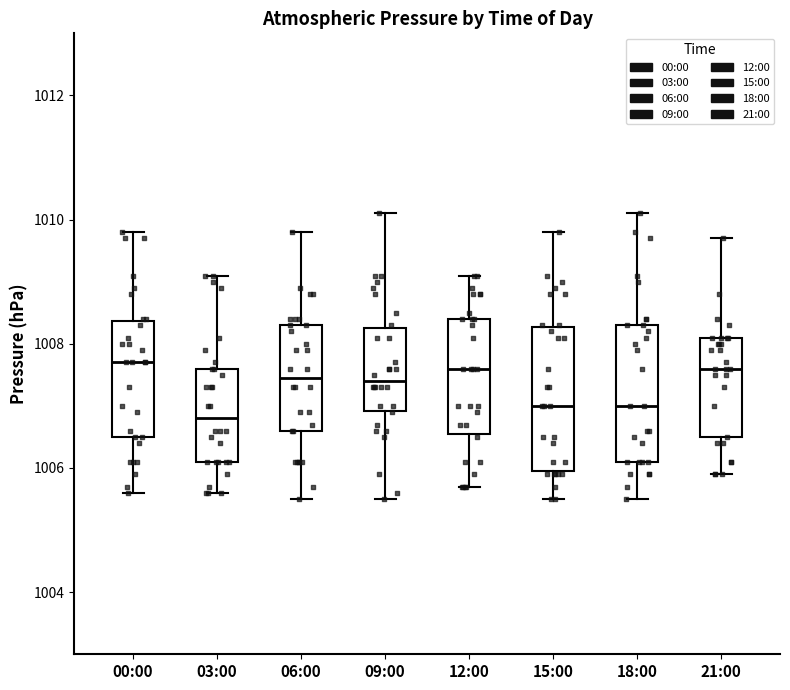

Reading left to right, transcribe this box plot: for each box, give where its median line is, the range the box spans, and where its two whiskers end, as read against the y-axis. The values are not printed on the chart, so give them approximately, as read against the axis.

00:00: median 1007.8, box 1006.6 to 1008.4, whiskers 1005.6 to 1009.8
03:00: median 1006.8, box 1006.2 to 1007.6, whiskers 1005.6 to 1009.2
06:00: median 1007.4, box 1006.6 to 1008.4, whiskers 1005.6 to 1009.8
09:00: median 1007.4, box 1007.0 to 1008.2, whiskers 1005.6 to 1010.2
12:00: median 1007.6, box 1006.6 to 1008.4, whiskers 1005.8 to 1009.2
15:00: median 1007.0, box 1006.0 to 1008.2, whiskers 1005.6 to 1009.8
18:00: median 1007.0, box 1006.2 to 1008.4, whiskers 1005.6 to 1010.2
21:00: median 1007.6, box 1006.6 to 1008.2, whiskers 1006.0 to 1009.8